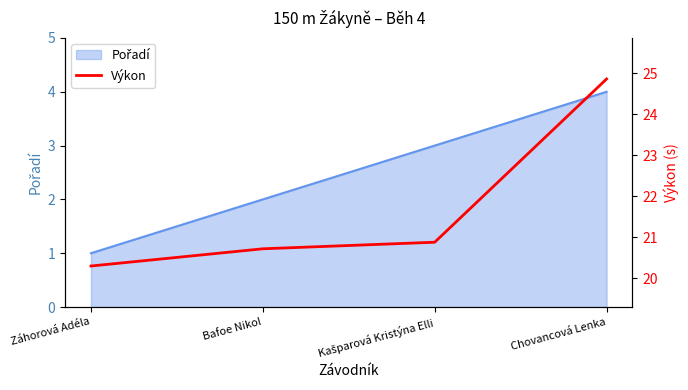

How many lines are shown in the chart?

1